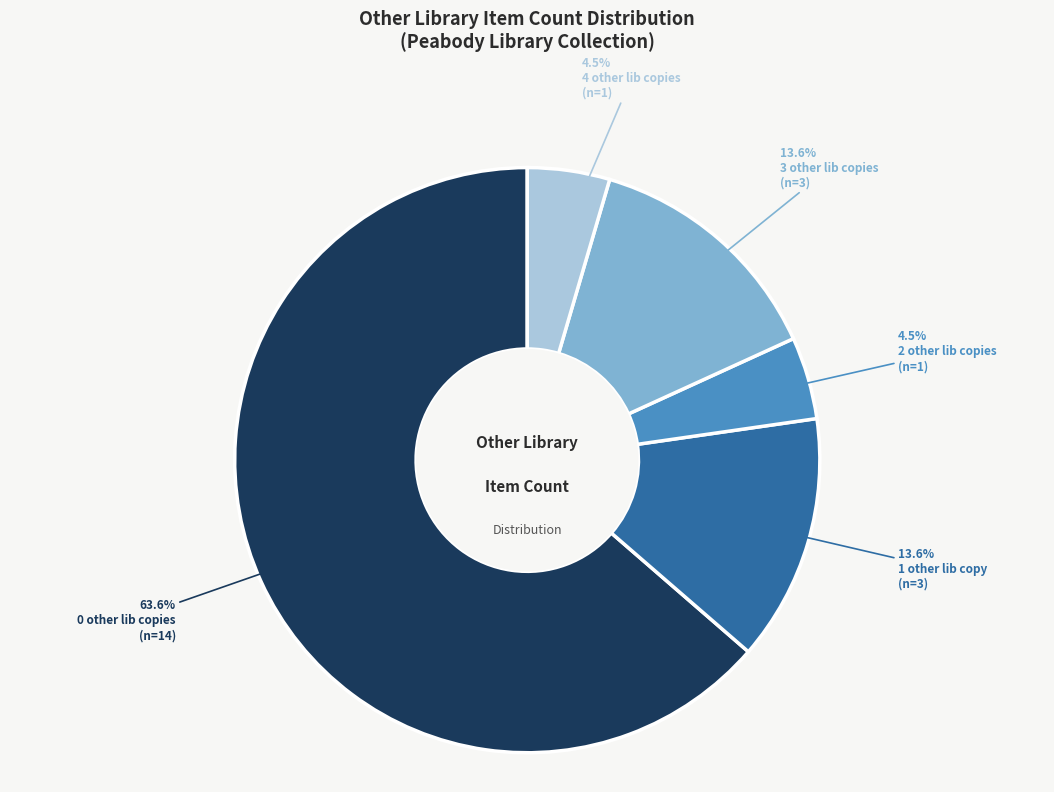

To the nearest percent, what is the difference between the largest and smallest slice percentages?

59%